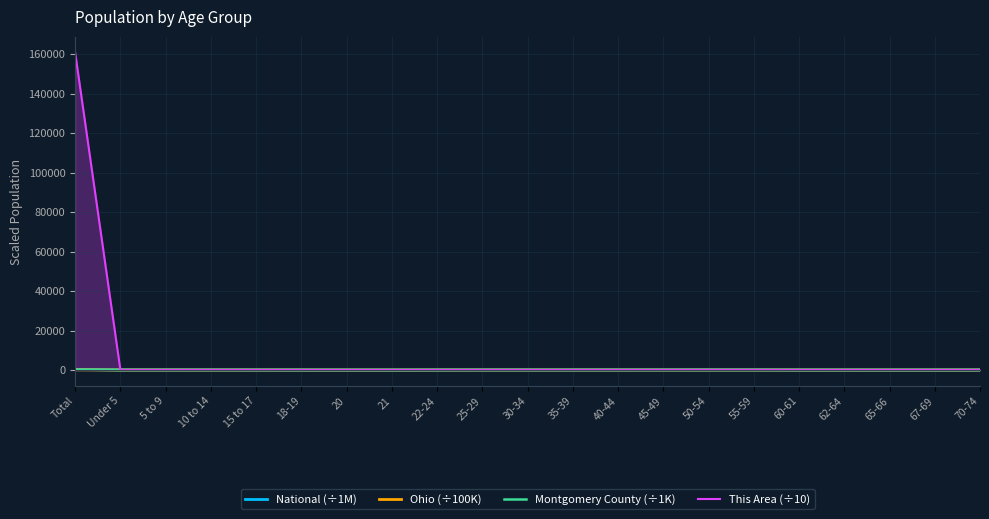

What is the difference between the highest and lowest values at 25-29?

29.3